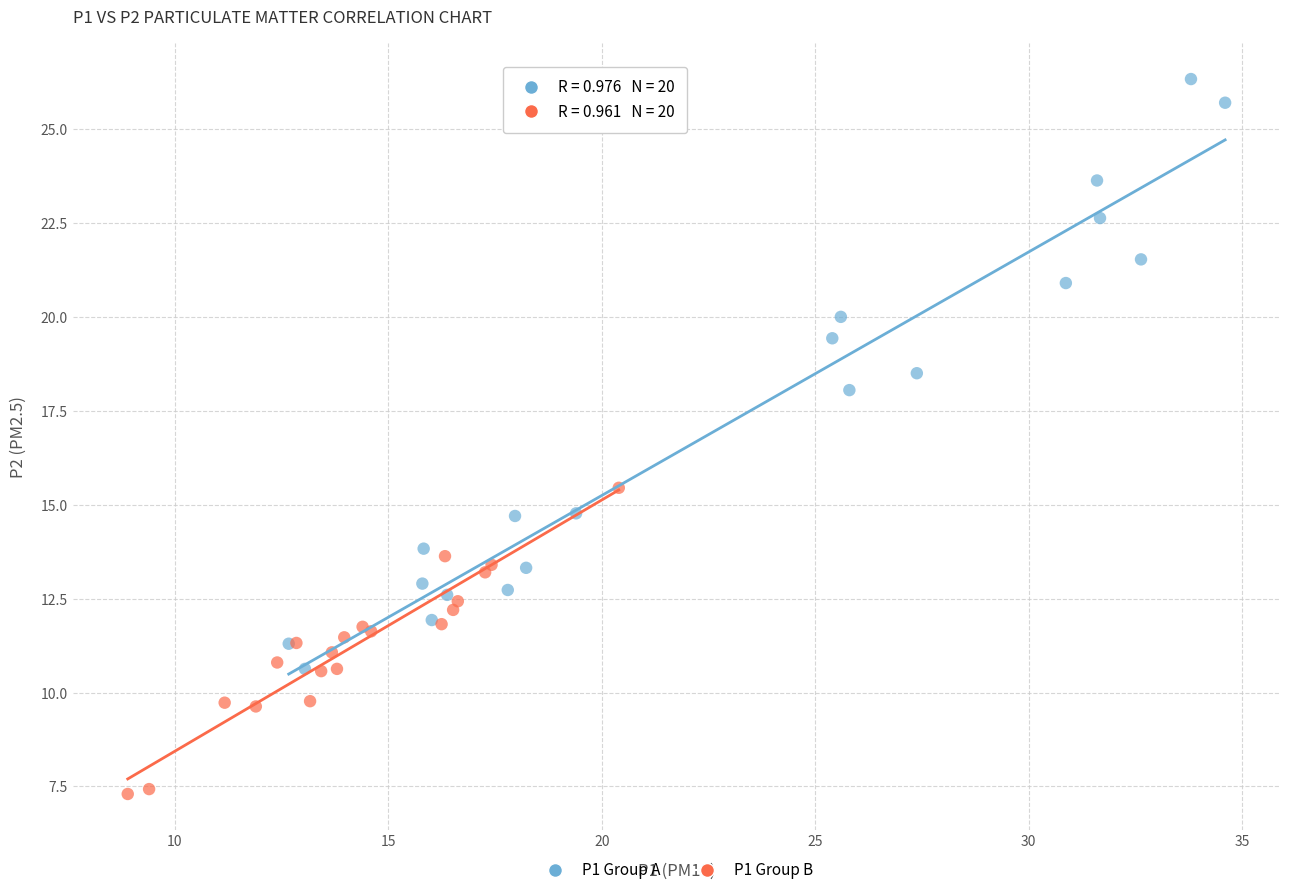

Which series has the largest Y range (max minus min)?

P1 Group A